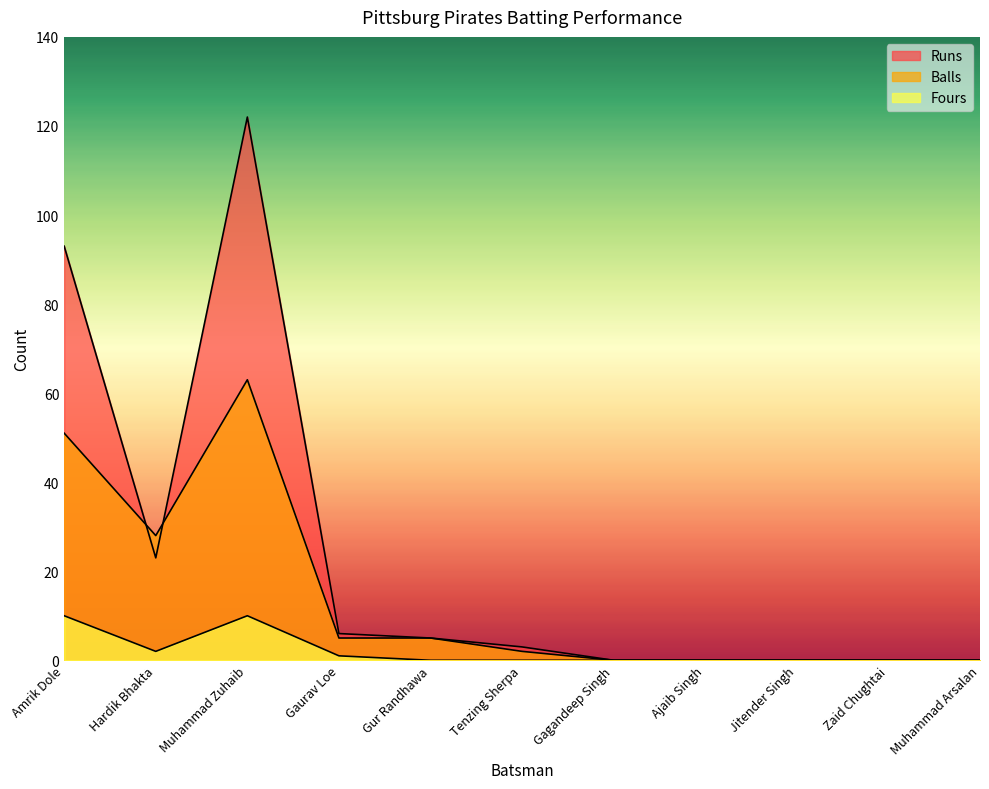

Where is Fours nearest to the value 5?

Hardik Bhakta